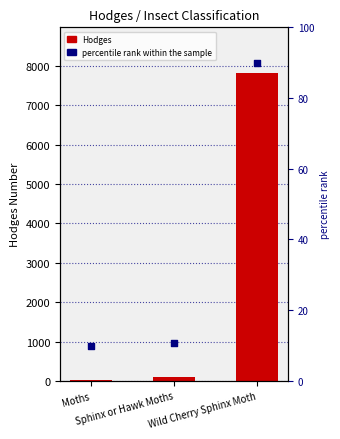

Which series has the largest total across all categories?

Hodges